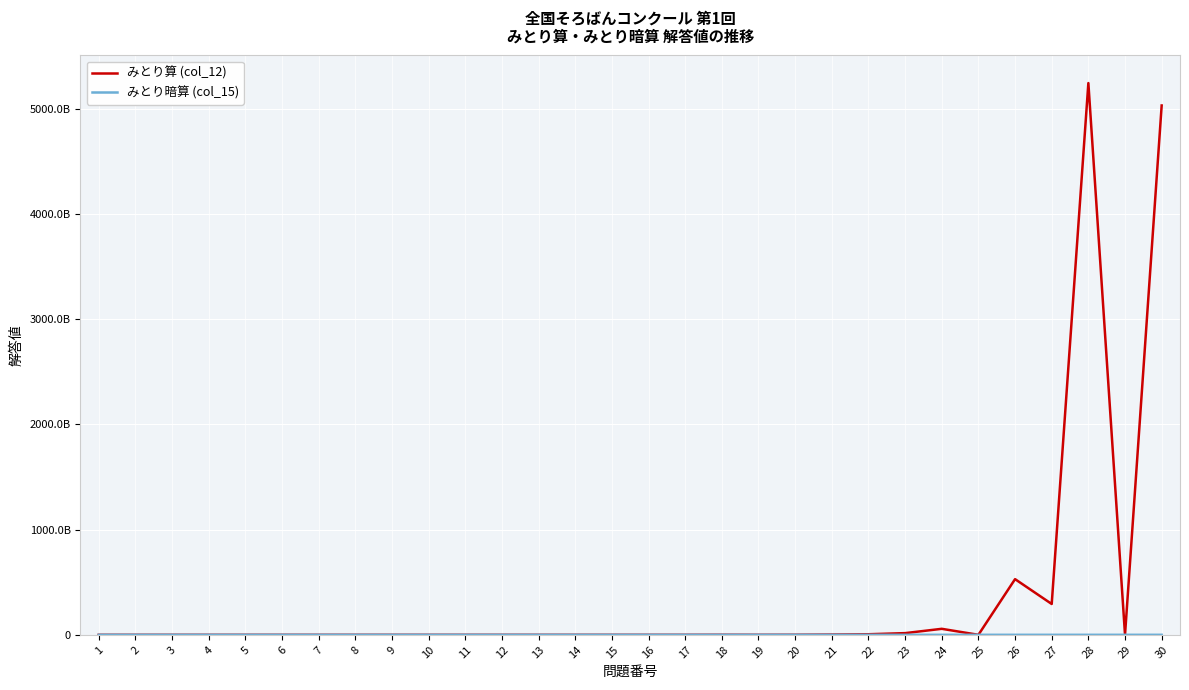

Between 19 and 12, which is larger?

19